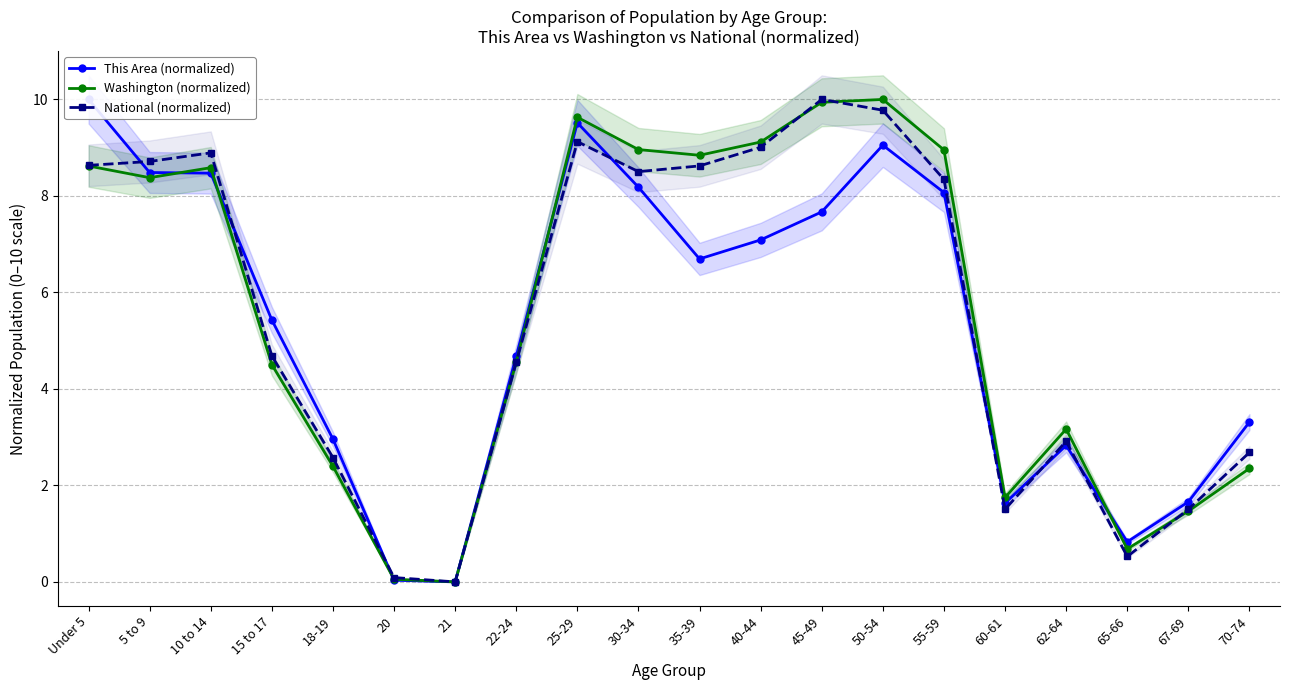

What is the difference between the This Area (normalized) values at 25-29 and 65-66?

8.7